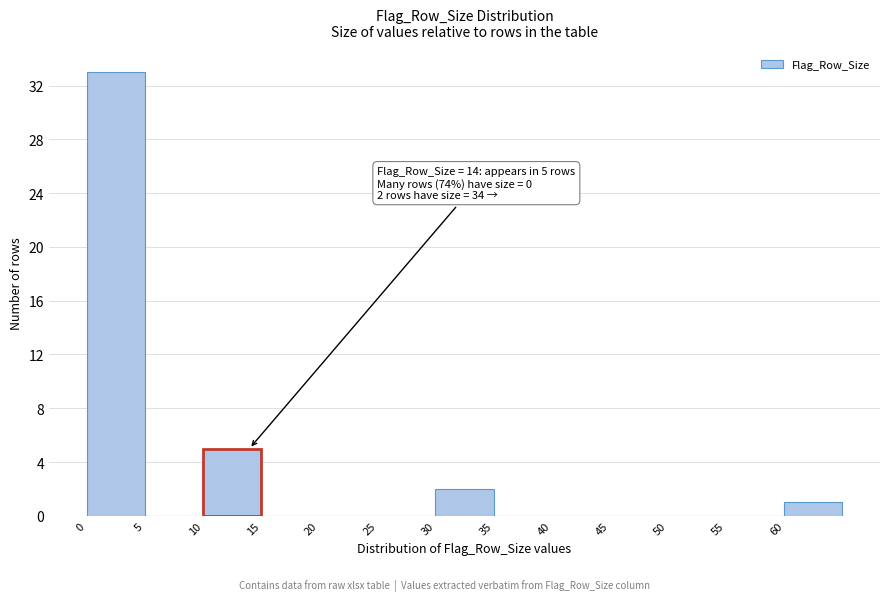

Over which range of the x-axis is the bar tallest?

0 to 5